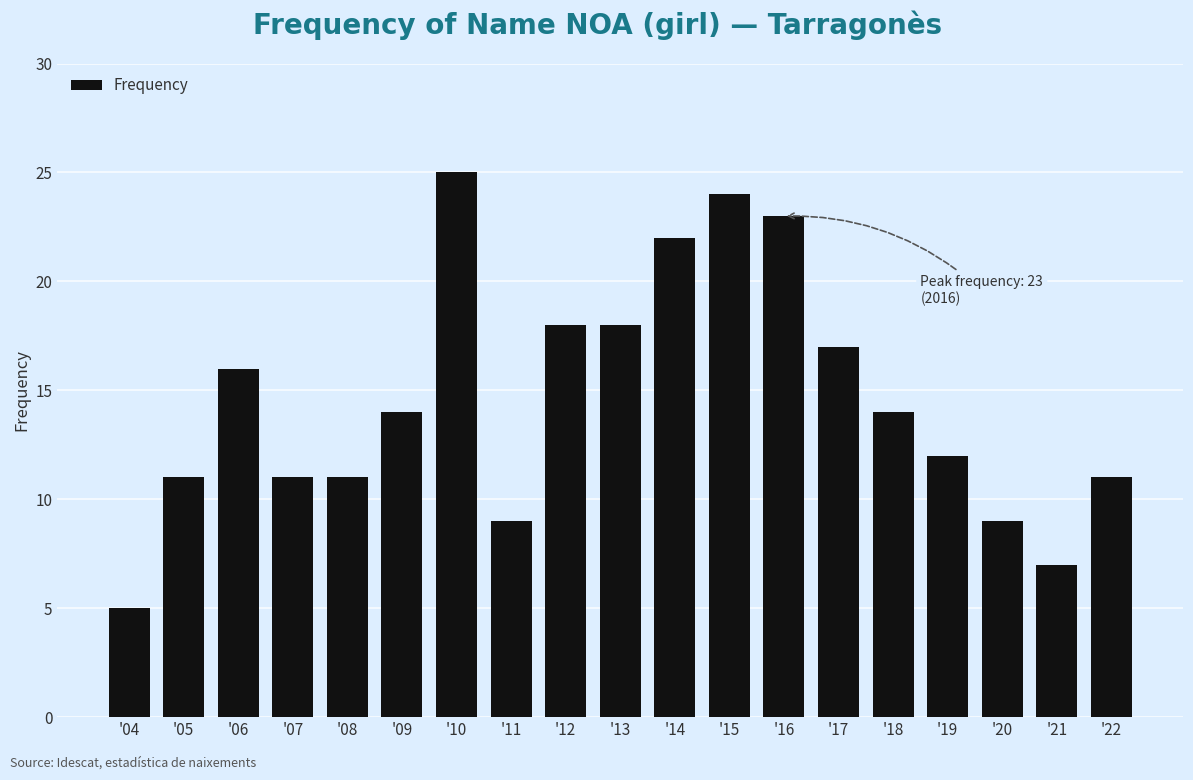

Does the chart contain any negative values?

No